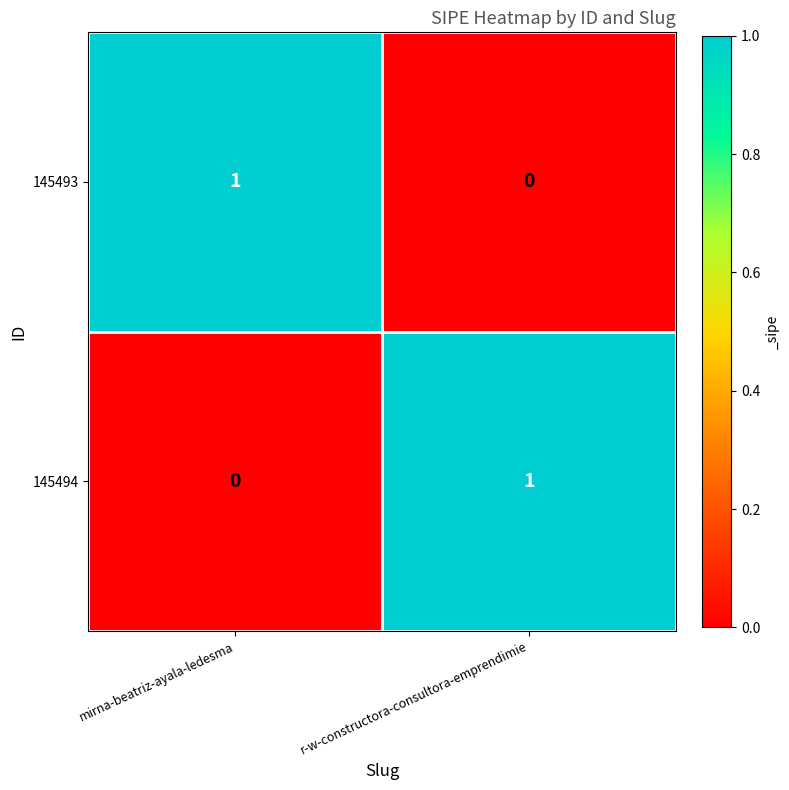

Is the value of 145494 at r-w-constructora-consultora-emprendimie greater than the value of 145493 at r-w-constructora-consultora-emprendimie?

Yes